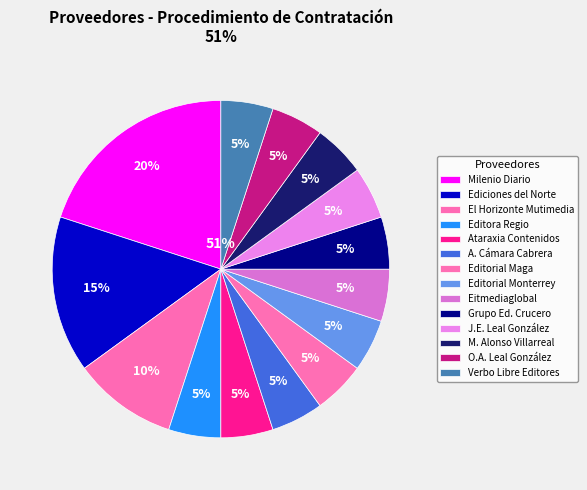

True or false: Editorial Monterrey, S.A. accounts for 11% of the total.

False